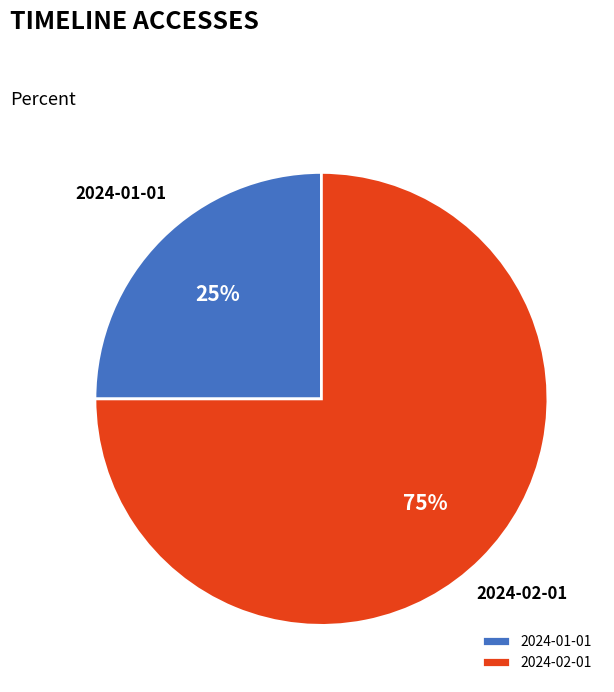

Do 2024-01-01 and 2024-02-01 together represent more than half of the pie?

Yes